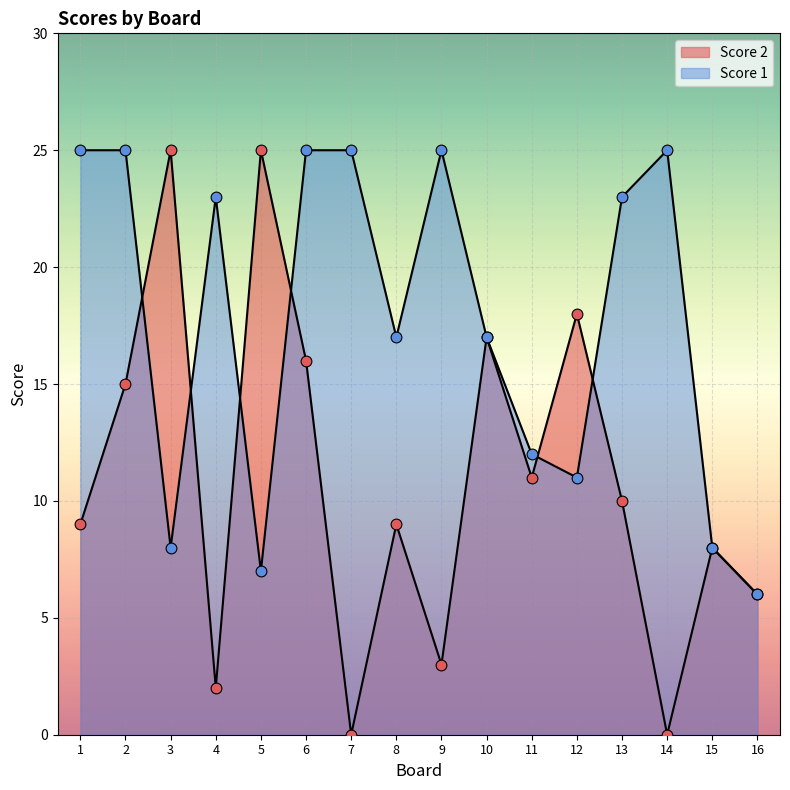

At how many categories does at least one series exceed 23?

8